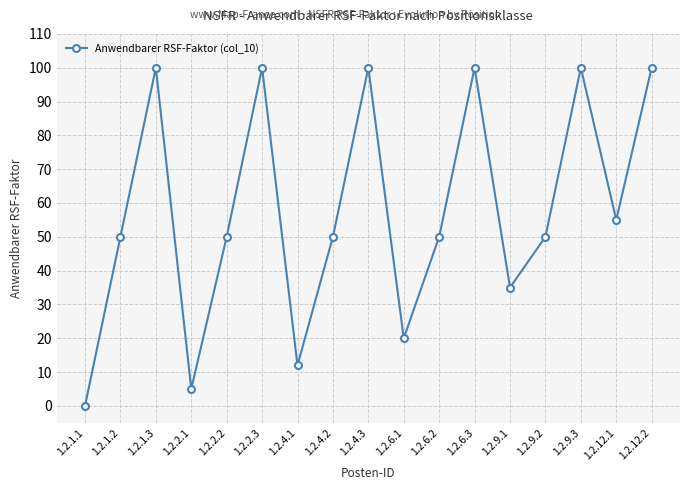

Between 1.2.4.2 and 1.2.9.1, which is larger?

1.2.4.2